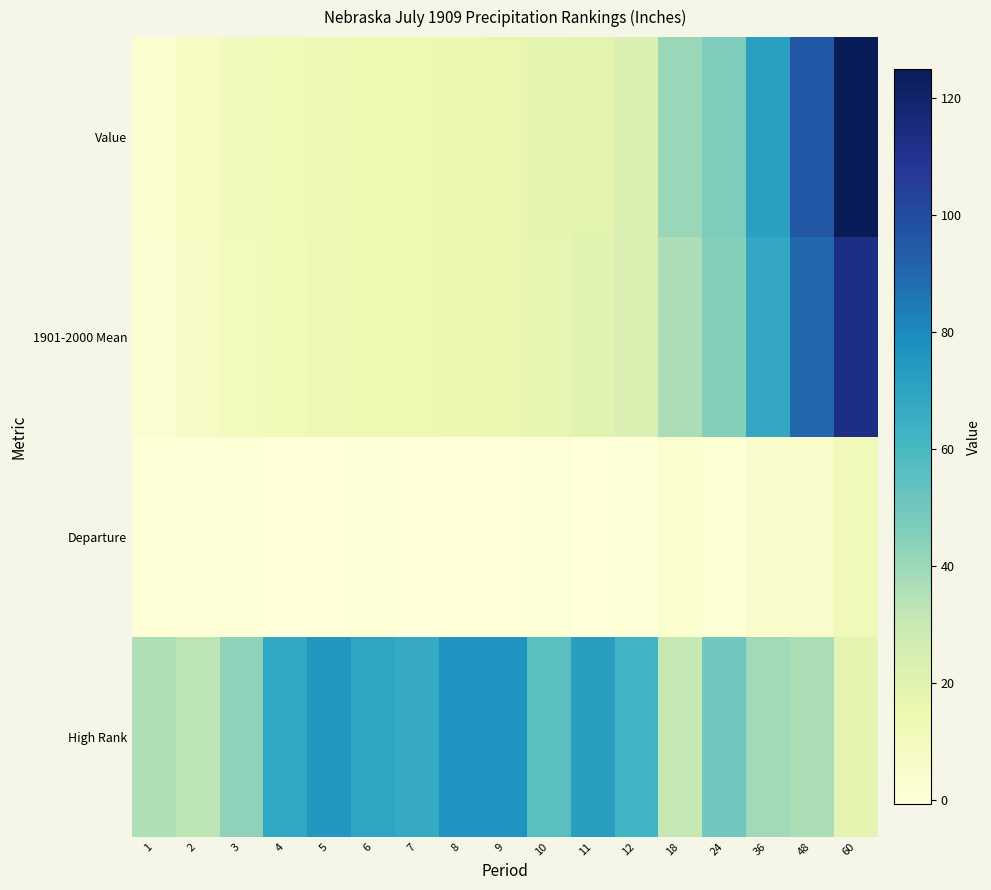

At how many categories does at least one series exceed 28?

17